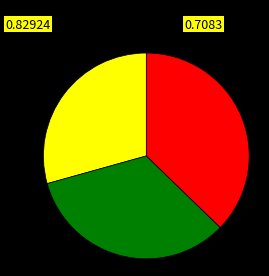

Is there a majority slice in this chart?

No